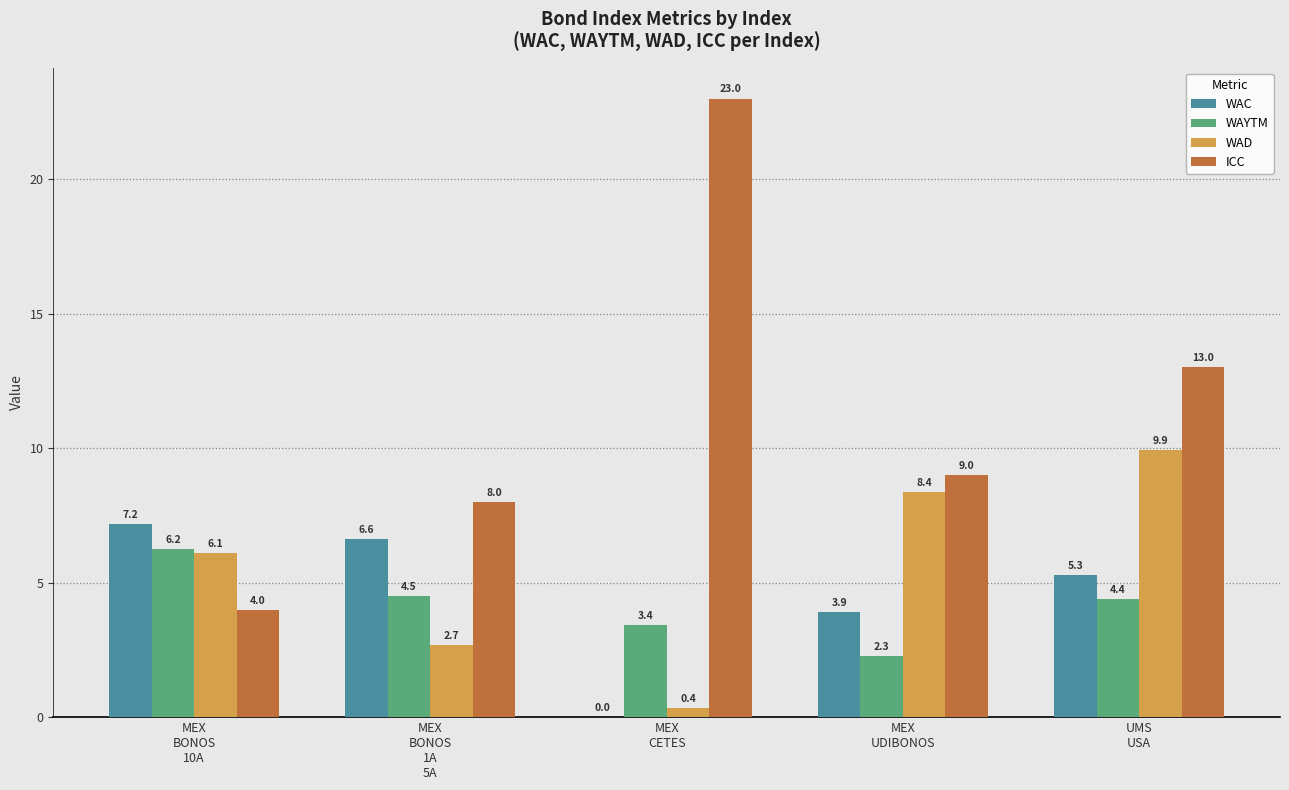

What is the greatest value displayed?

23.0